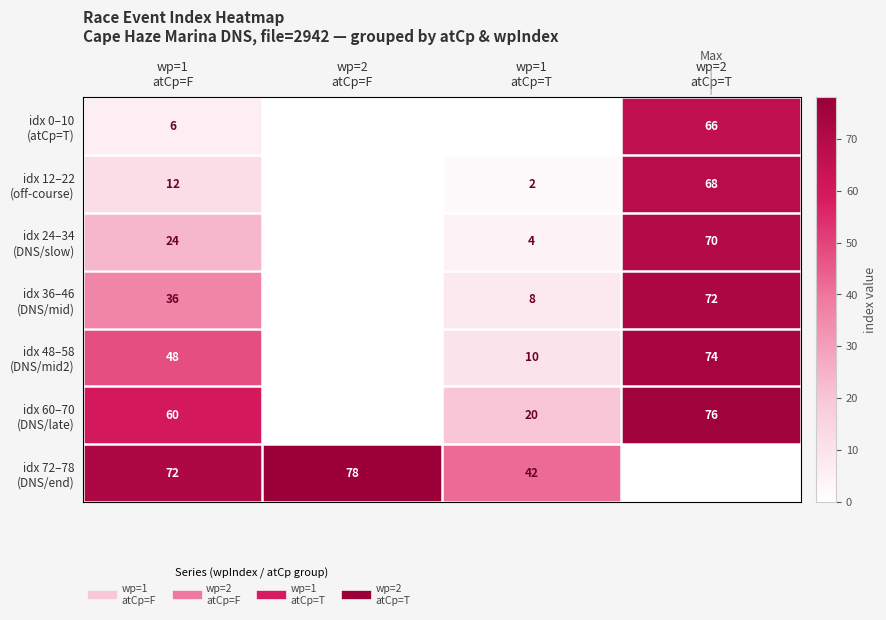

Is the value of idx 72–78 (DNS/end) at wp=1 atCp=T greater than the value of idx 0–10 (atCp=T) at wp=1 atCp=F?

Yes